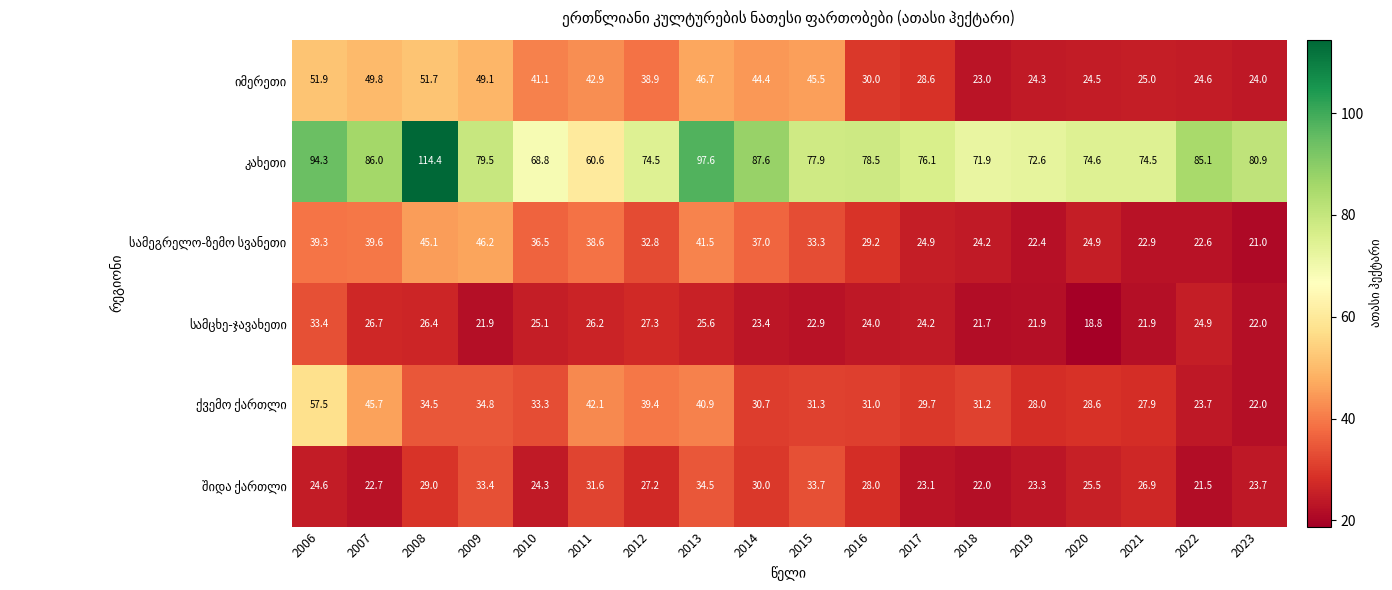

What is the total value across all series at 2008?

301.1